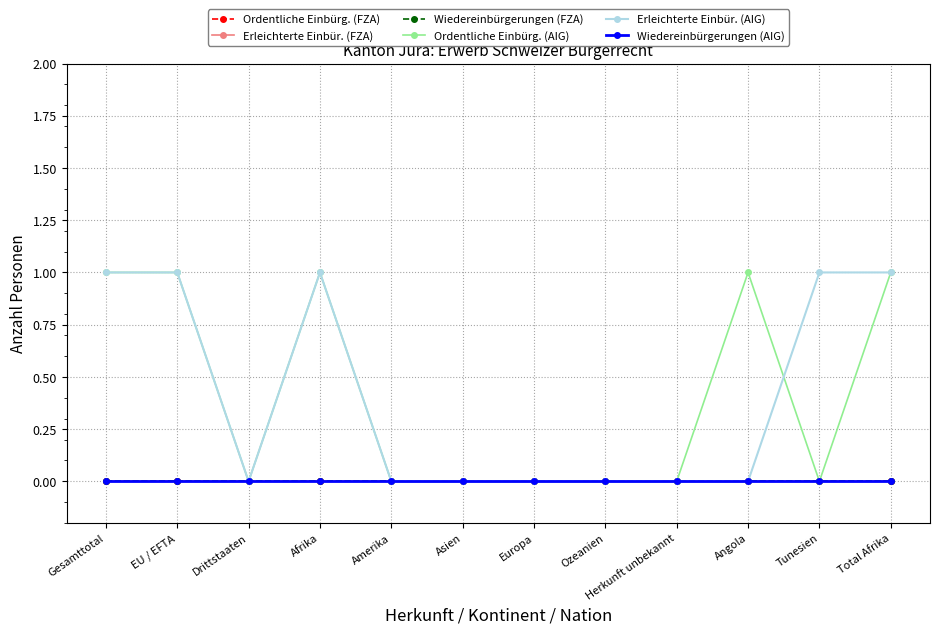

Does the chart have visible grid lines?

Yes